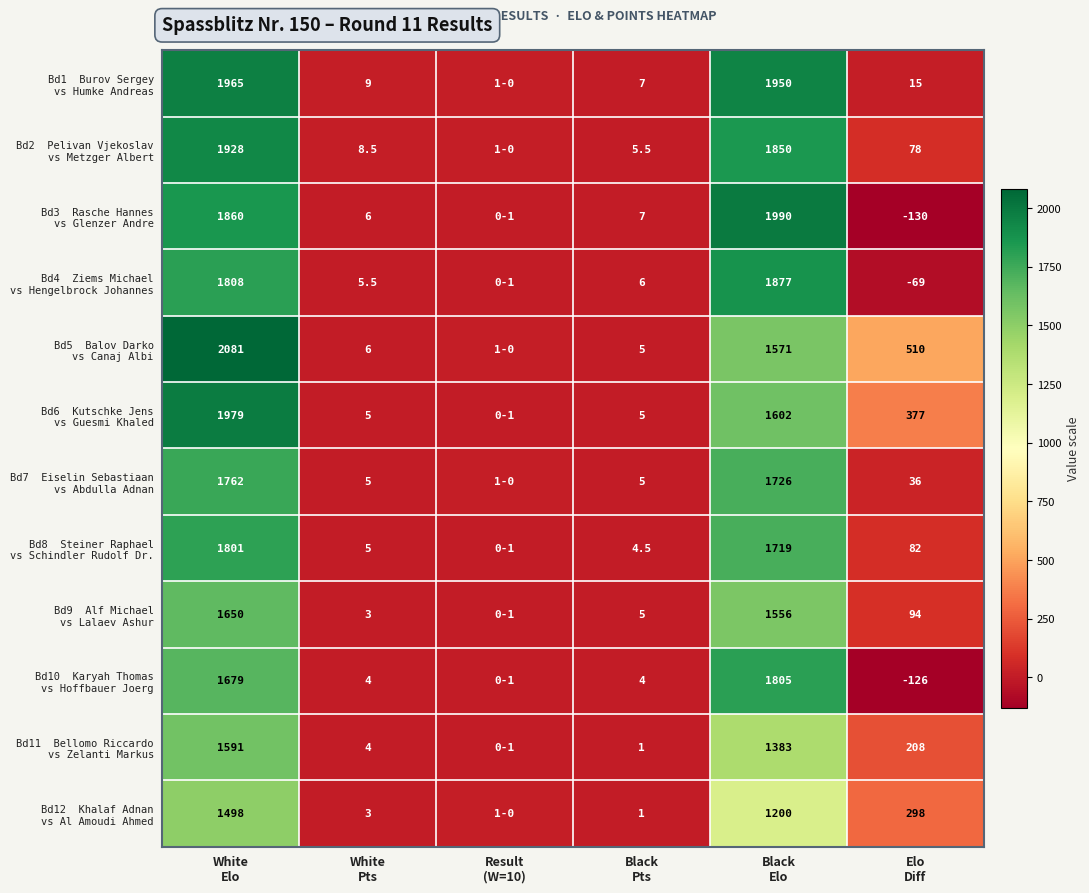

What is the difference between the Bd4 Ziems Michael vs Hengelbrock Johannes values at White Pts and Black Pts?

0.5